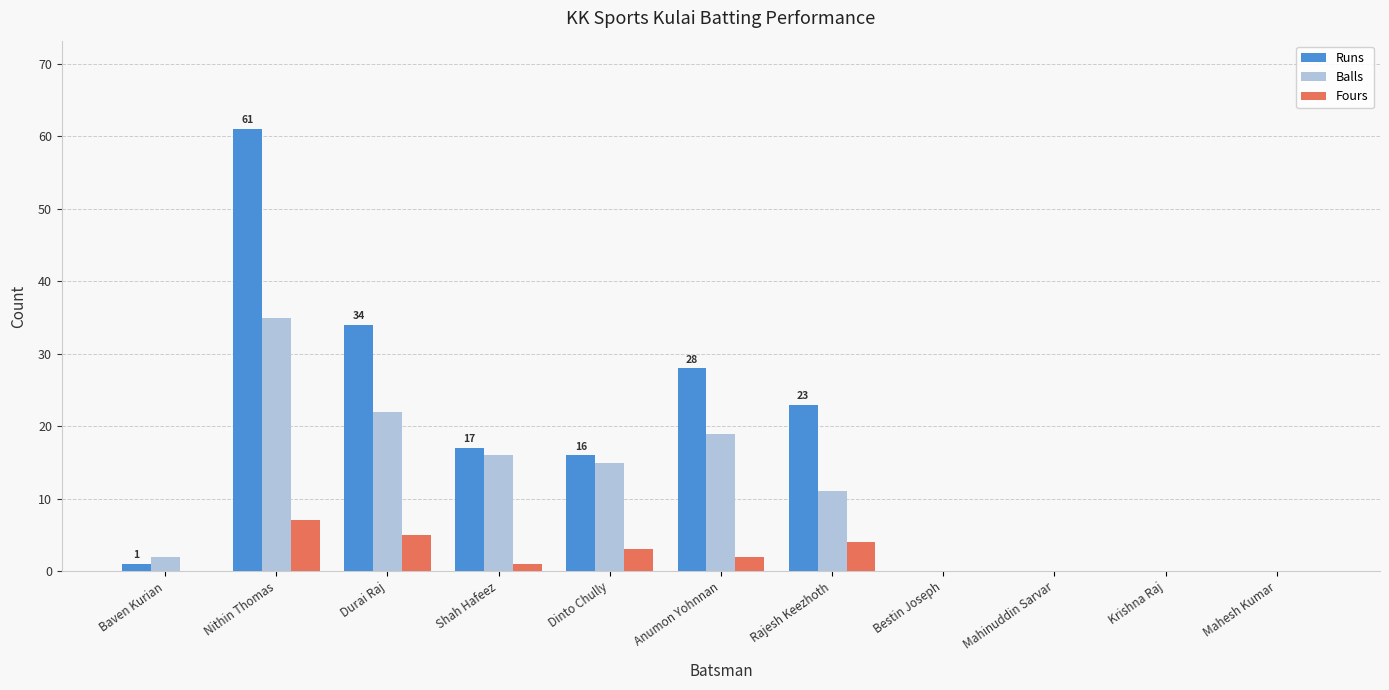

Is it true that Runs equals -26 at Mahesh Kumar?

False